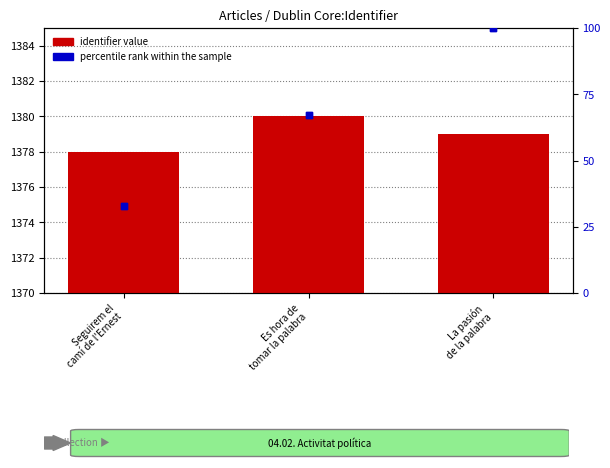

At which category is the sum across all series the highest?

La pasión
de la palabra